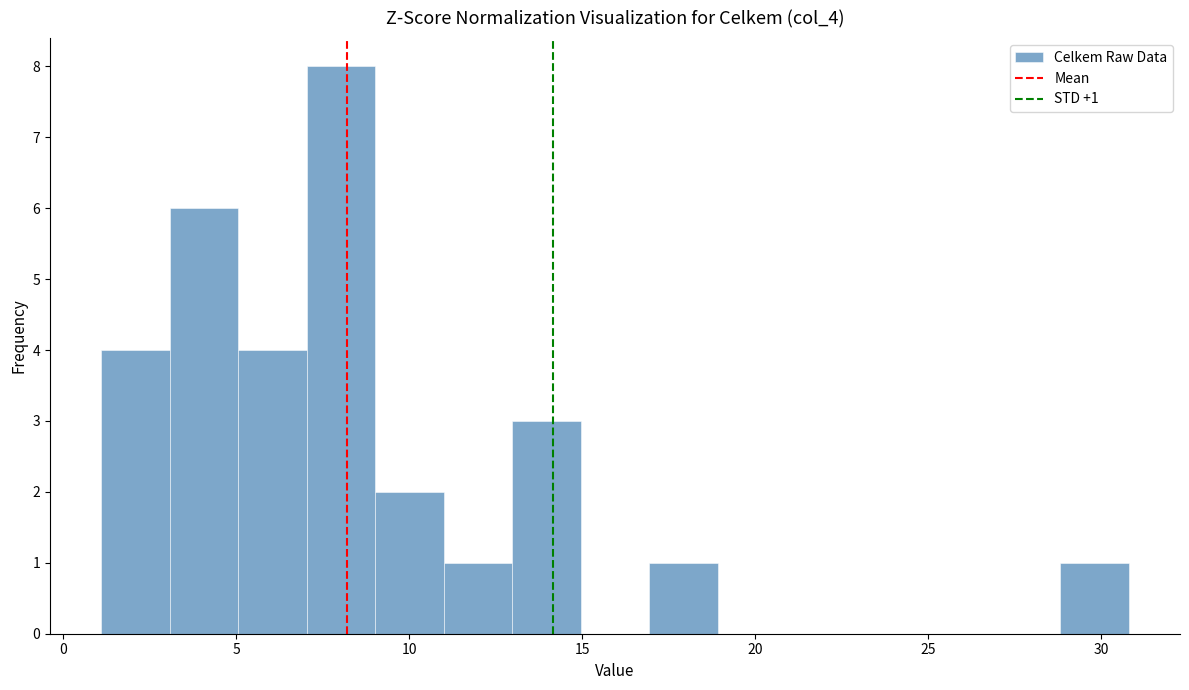

Read against the x-axis, roughly where is the centre of the tallest bar?

8.0